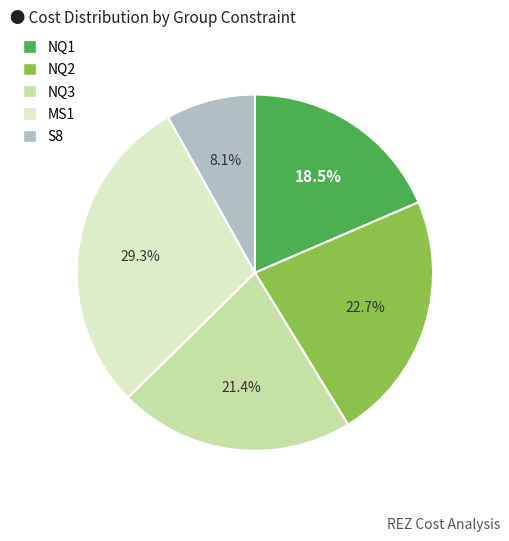

What is the ratio of the value at NQ3 to the value at NQ2?

0.9